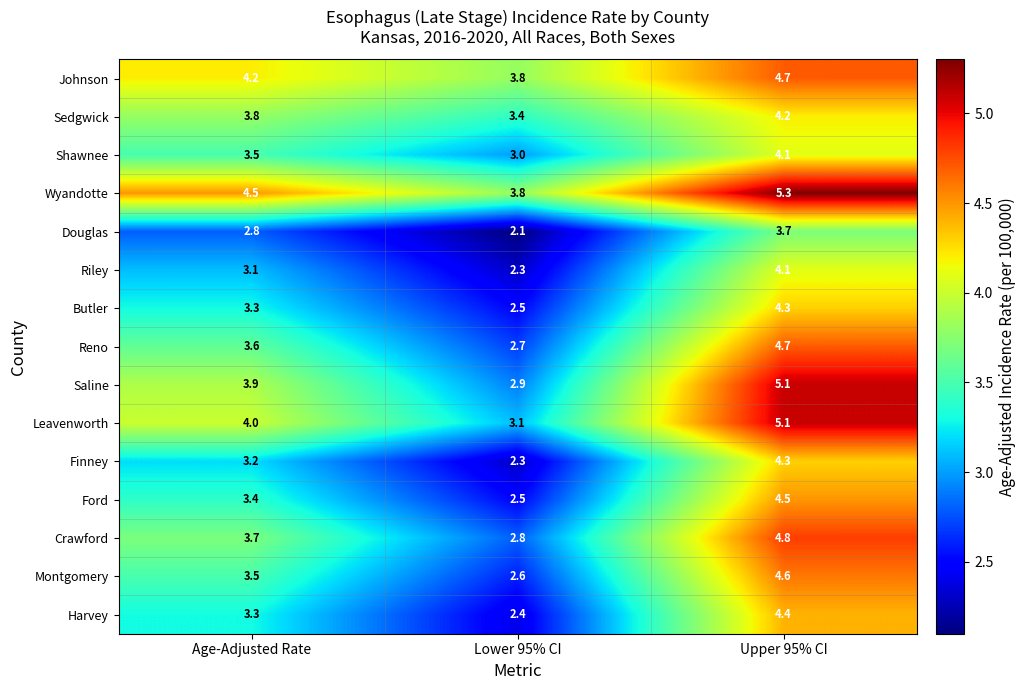

Which category has the lowest value across all series?

Lower 95% CI